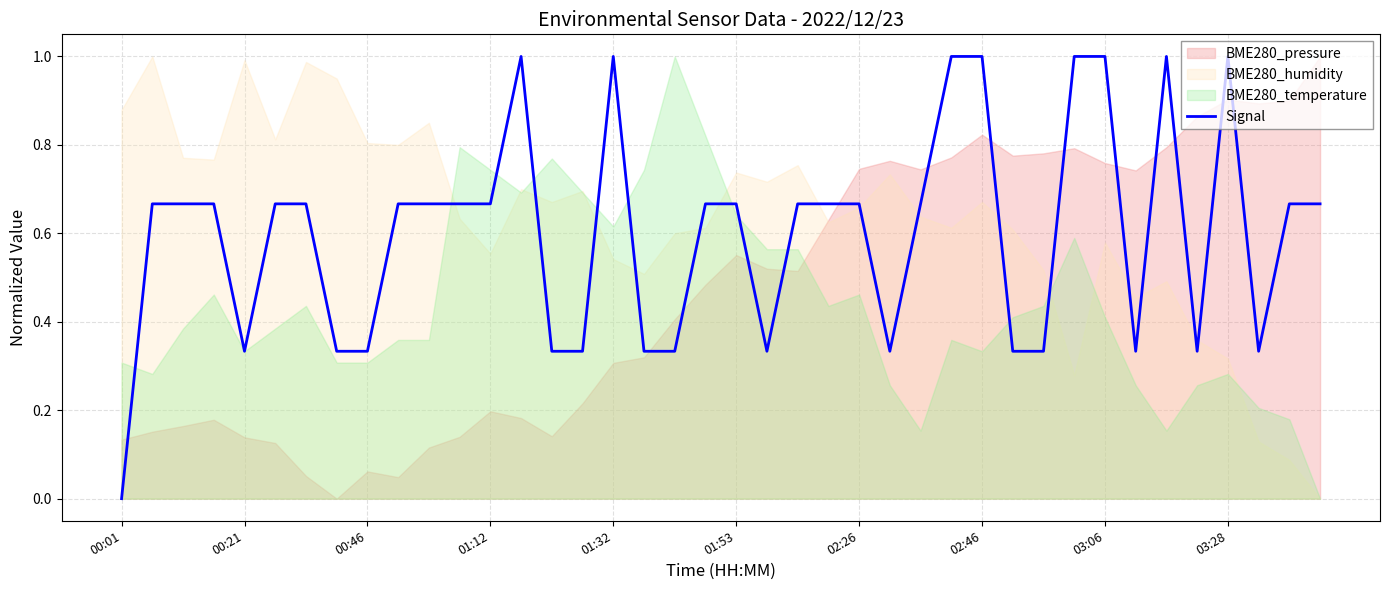

What value does the data have at 10?

0.7